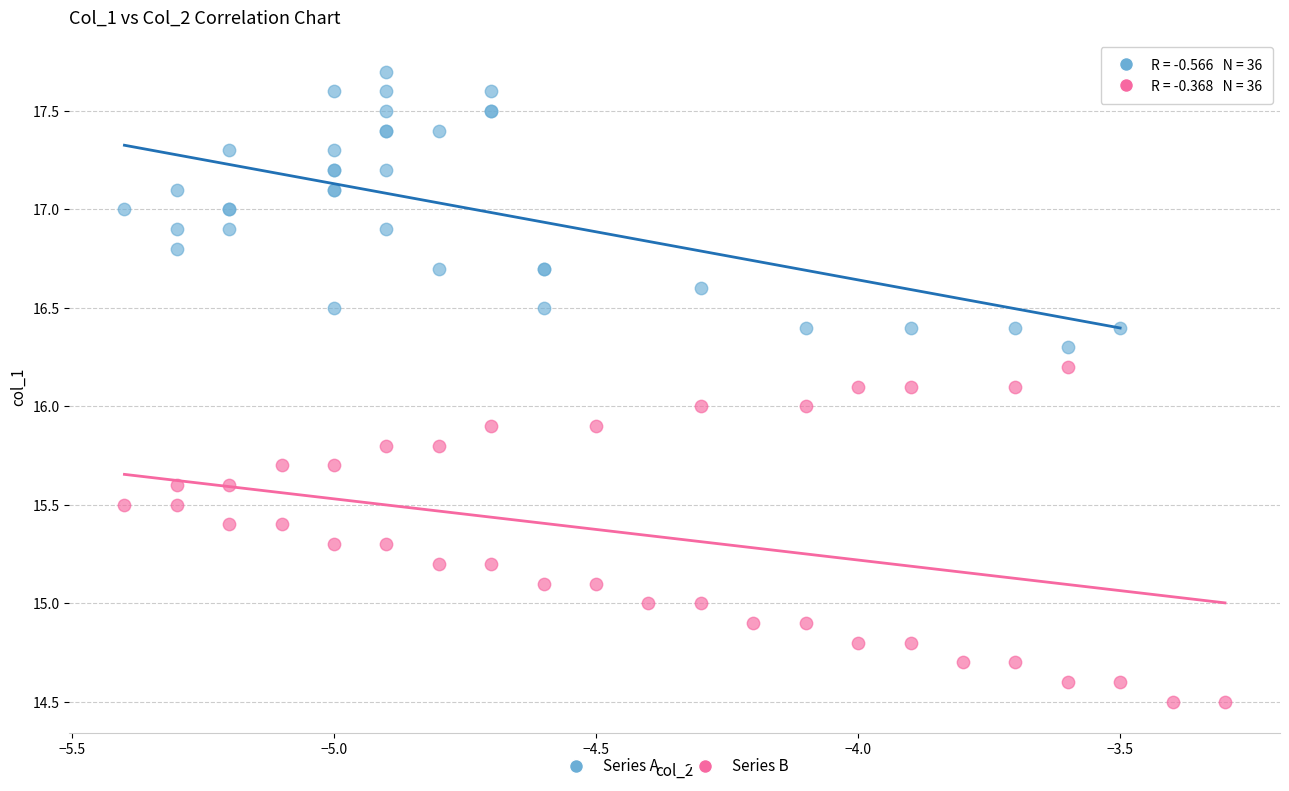

Which series reaches the maximum Y coordinate?

Series A